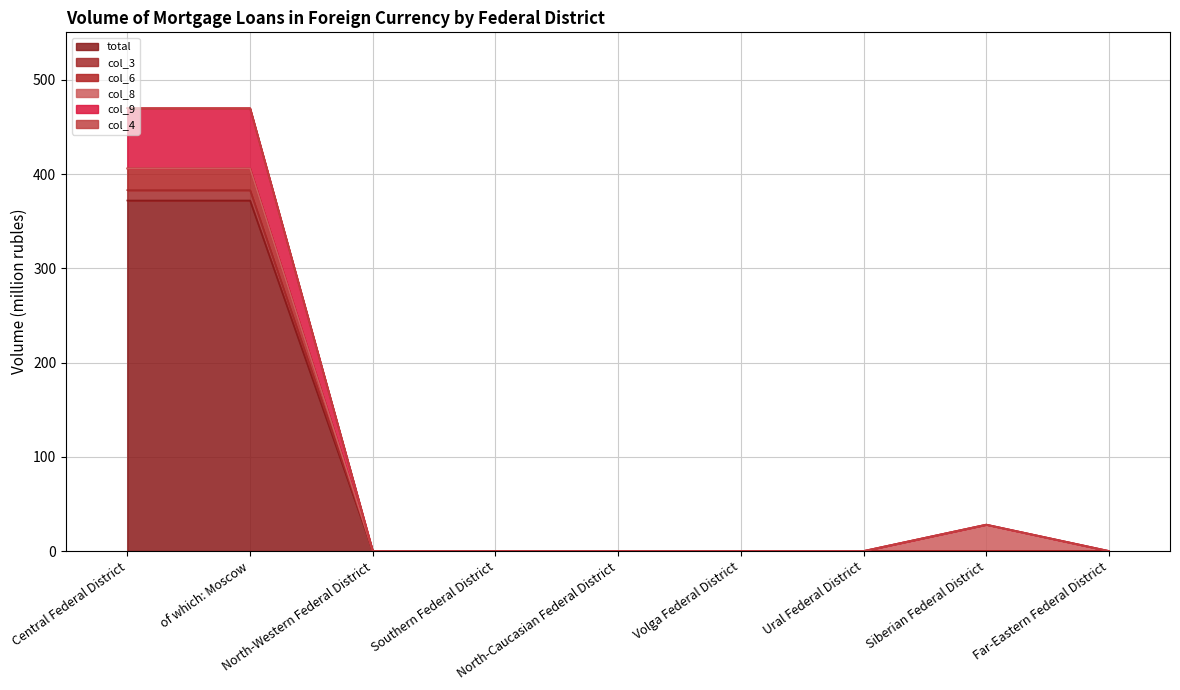

What is the total value across all series at of which: Moscow?

1631